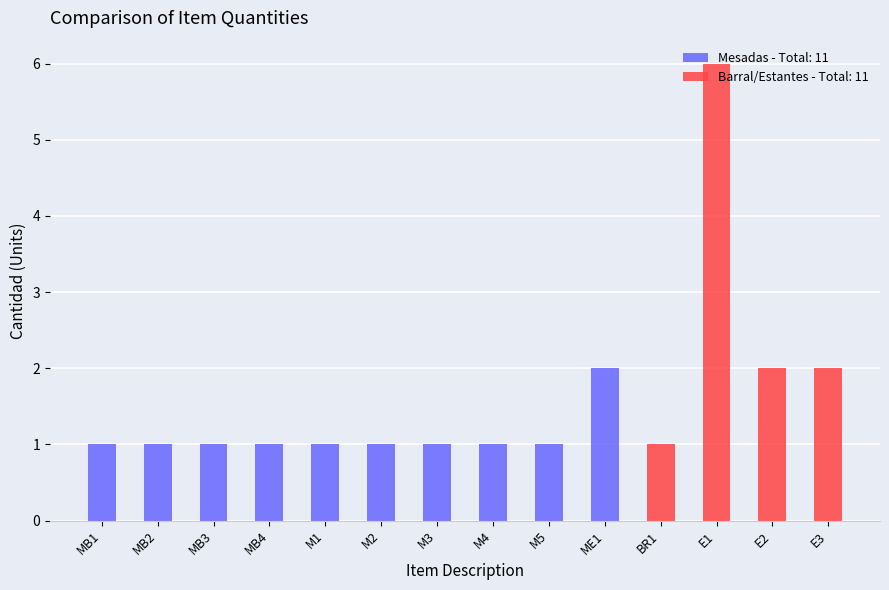

What is the label of the 4th bar from the left?

MB4